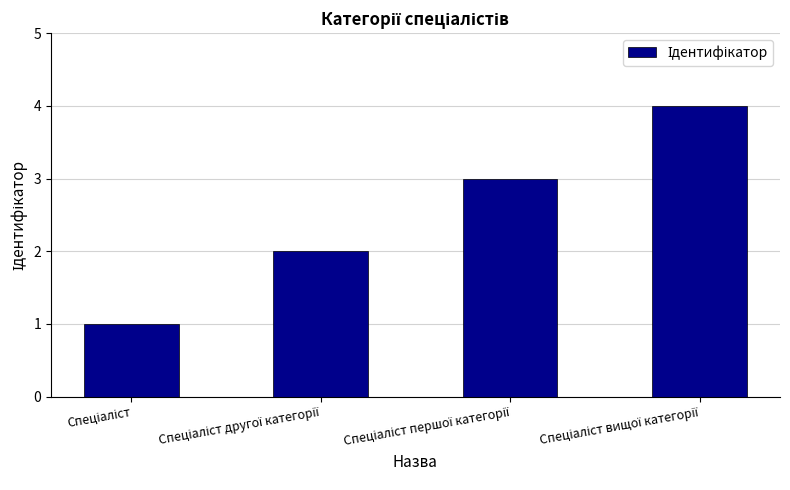

What is the difference between the maximum and minimum values?

3